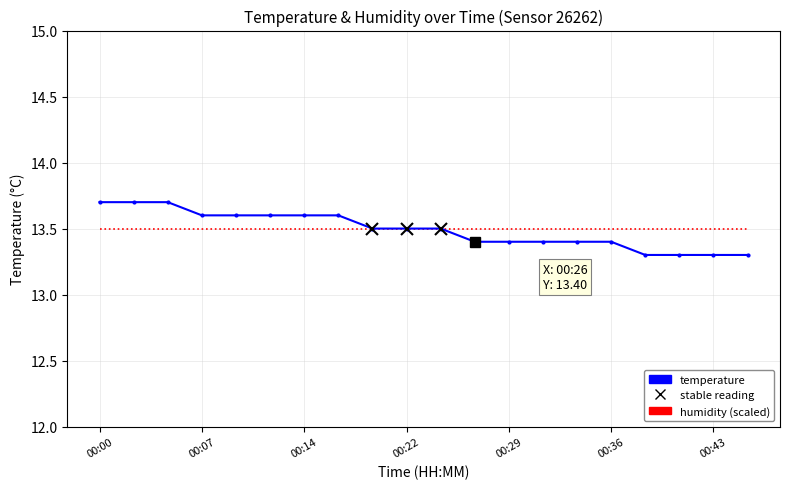

What is the highest value of the temperature series?

13.7